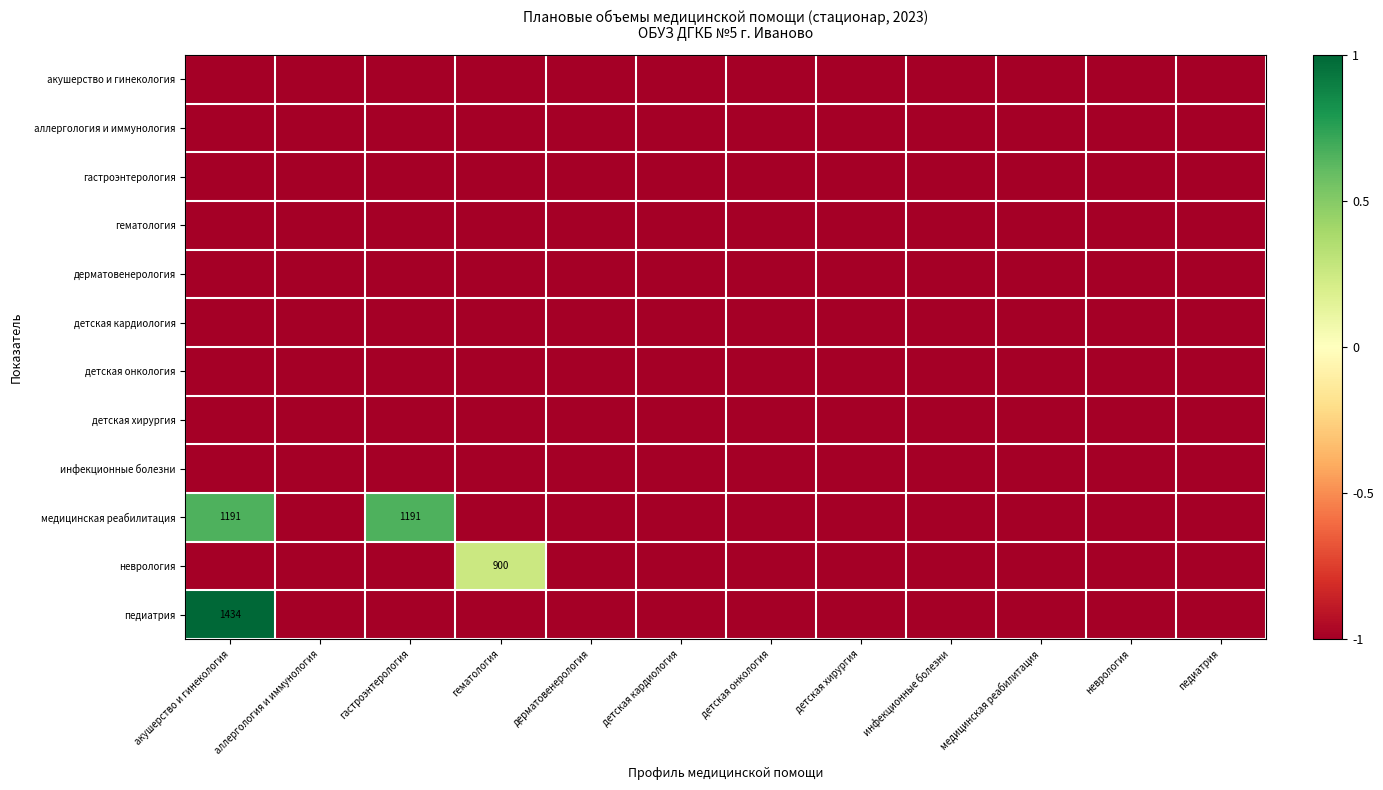

The value of инфекционные болезни at неврология is -1.0. True or false?

True